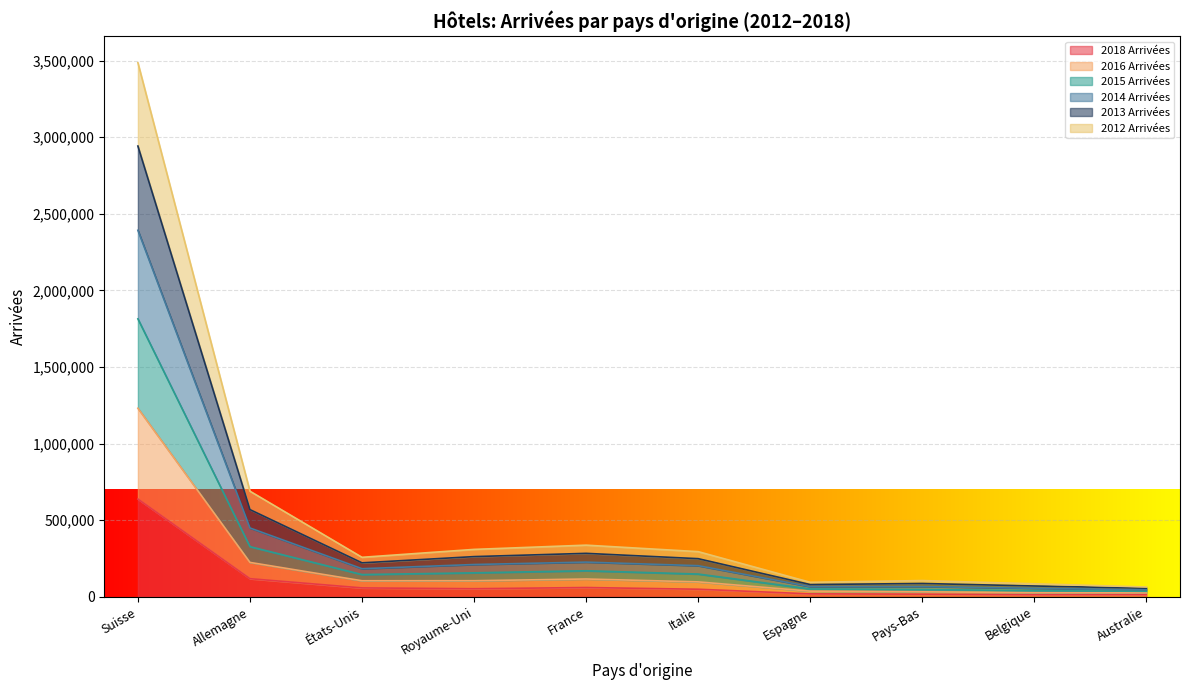

The value of 2018 Arrivées at Suisse is 638116. True or false?

True